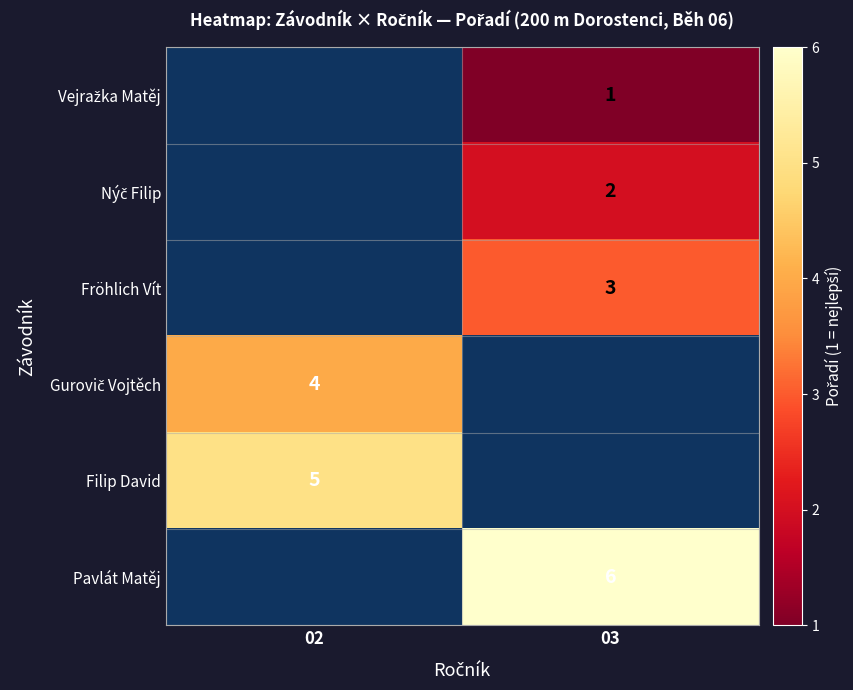

The value of Filip David at 02 is 3. True or false?

False